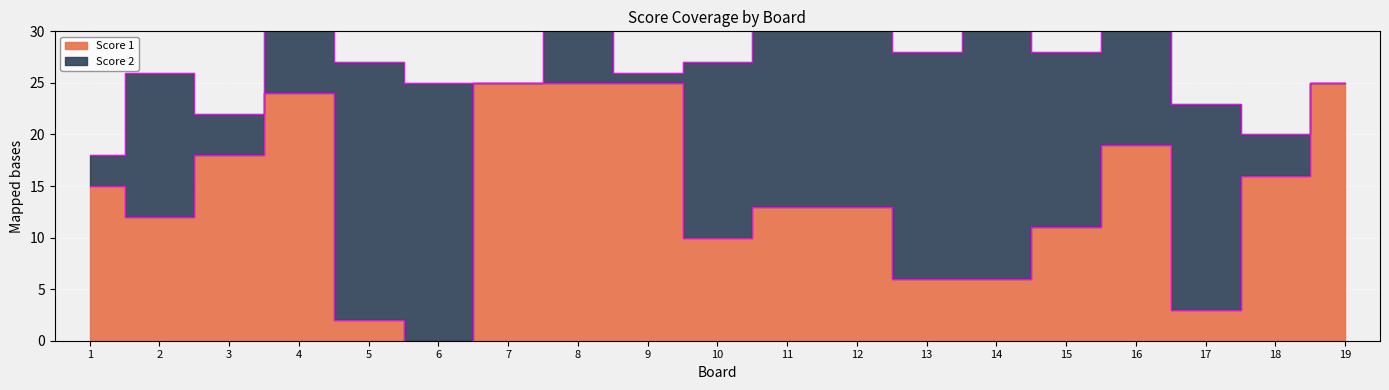

Rank the categories by value from lowest to highest.

6, 5, 17, 13, 14, 10, 15, 2, 11, 12, 1, 18, 3, 16, 4, 7, 8, 9, 19